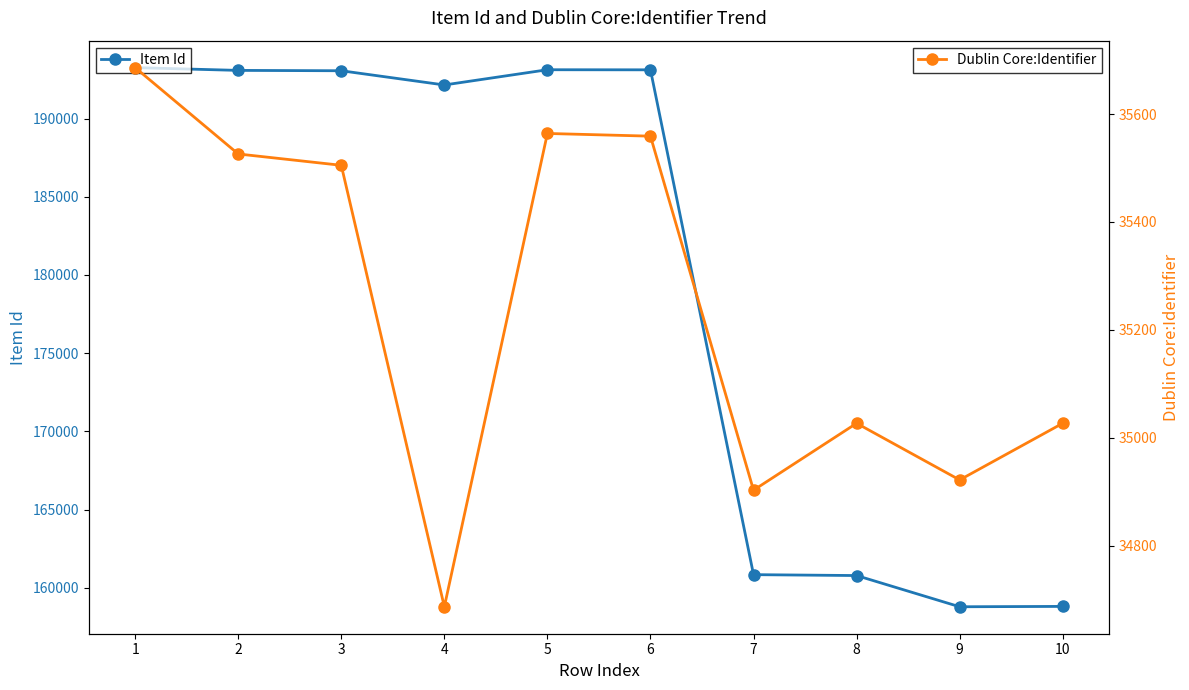

Rank the series at 6 from lowest to highest value.

Dublin Core:Identifier, Item Id